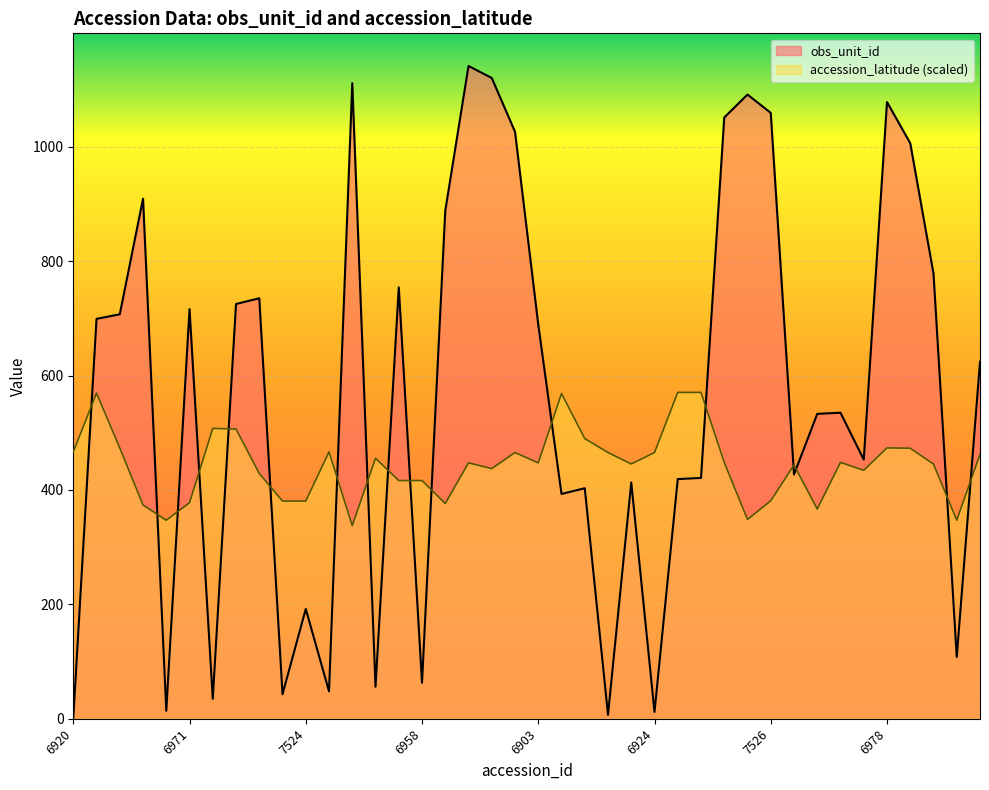

How many intersections are there between obs_unit_id and accession_latitude?

17